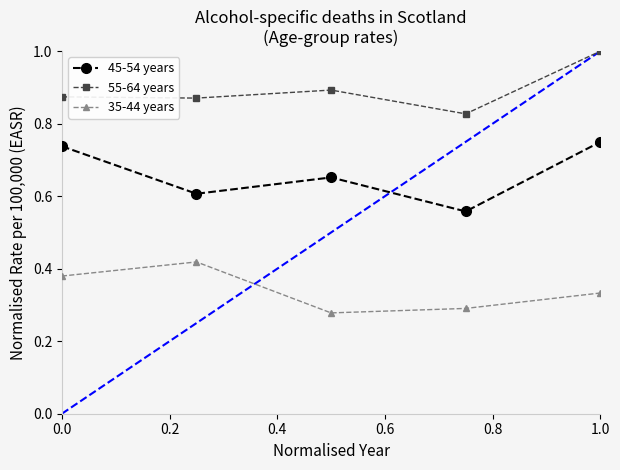

What is the greatest value displayed?

1.0